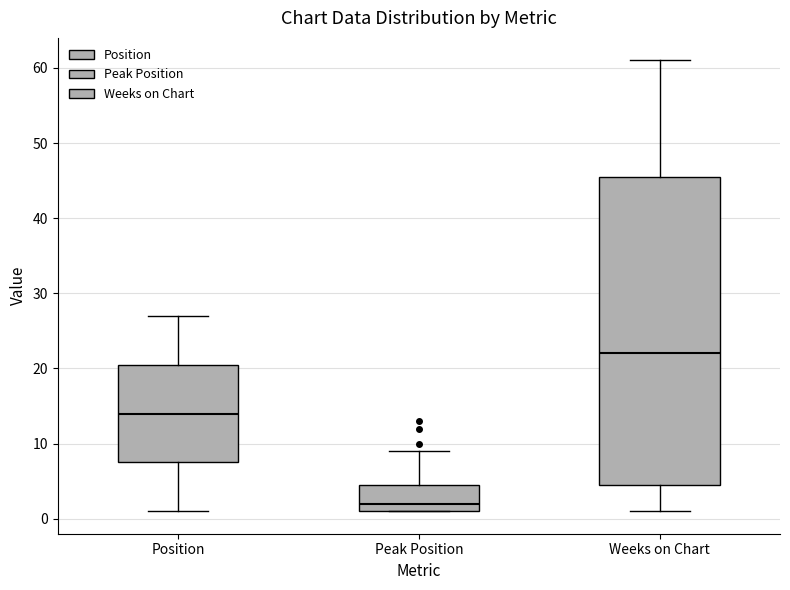

Reading left to right, transcribe this box plot: for each box, give where its median line is, the range the box spans, and where its two whiskers end, as read against the y-axis. The values are not printed on the chart, so give them approximately, as read against the axis.

Position: median 14, box 8 to 21, whiskers 1 to 27
Peak Position: median 2, box 1 to 5, whiskers 1 to 9
Weeks on Chart: median 22, box 5 to 46, whiskers 1 to 61